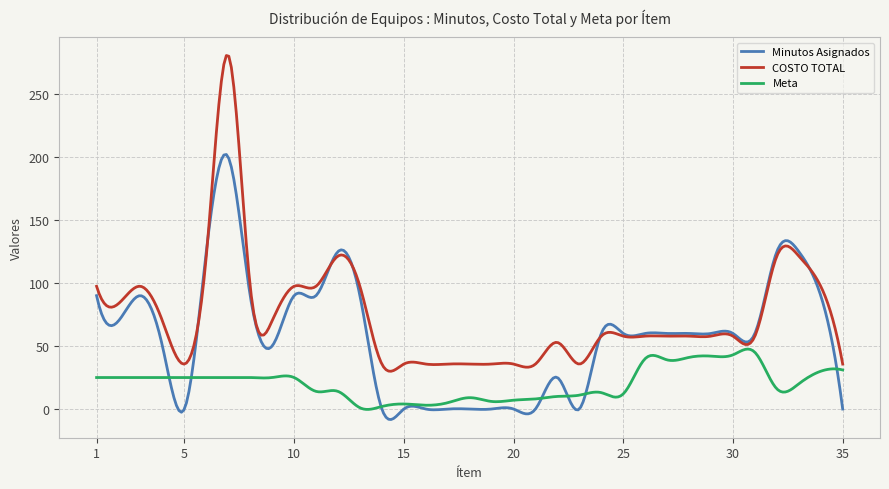

How many series are shown in this chart?

3